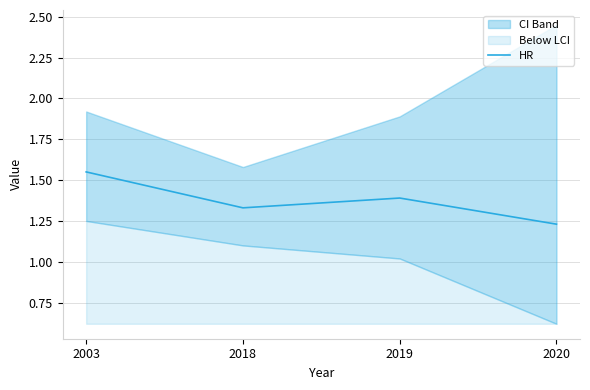

At which label does HR reach its peak?

2003